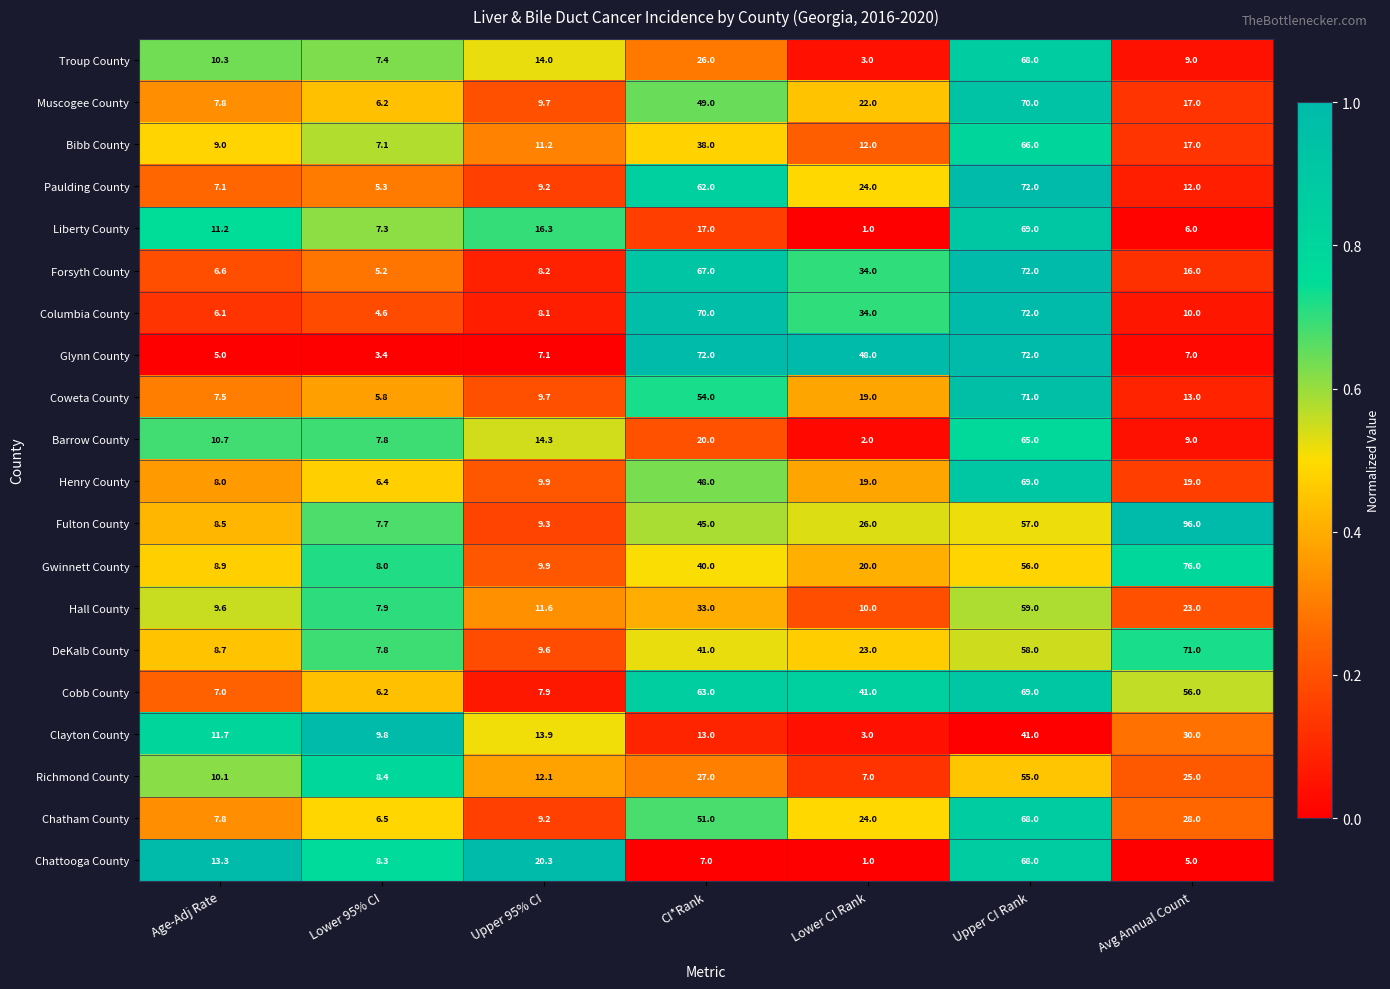

At which category does the chart reach its minimum across all series?

Lower CI Rank